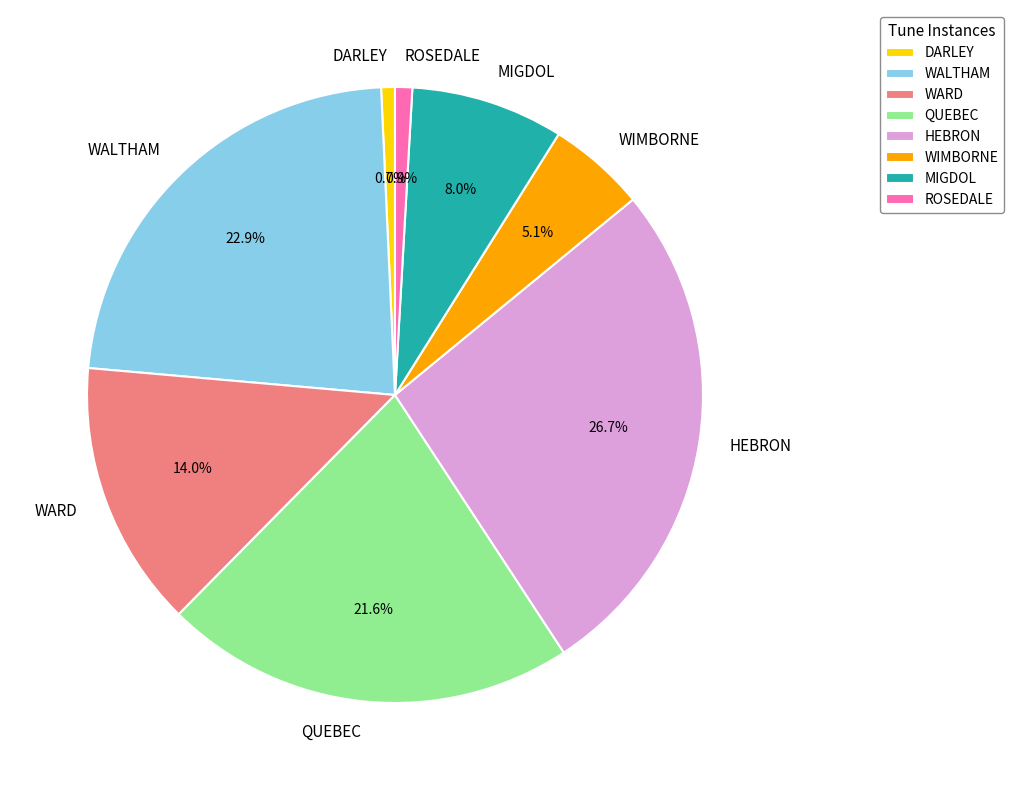

What is the total percentage of MIGDOL and WALTHAM?

30.9%